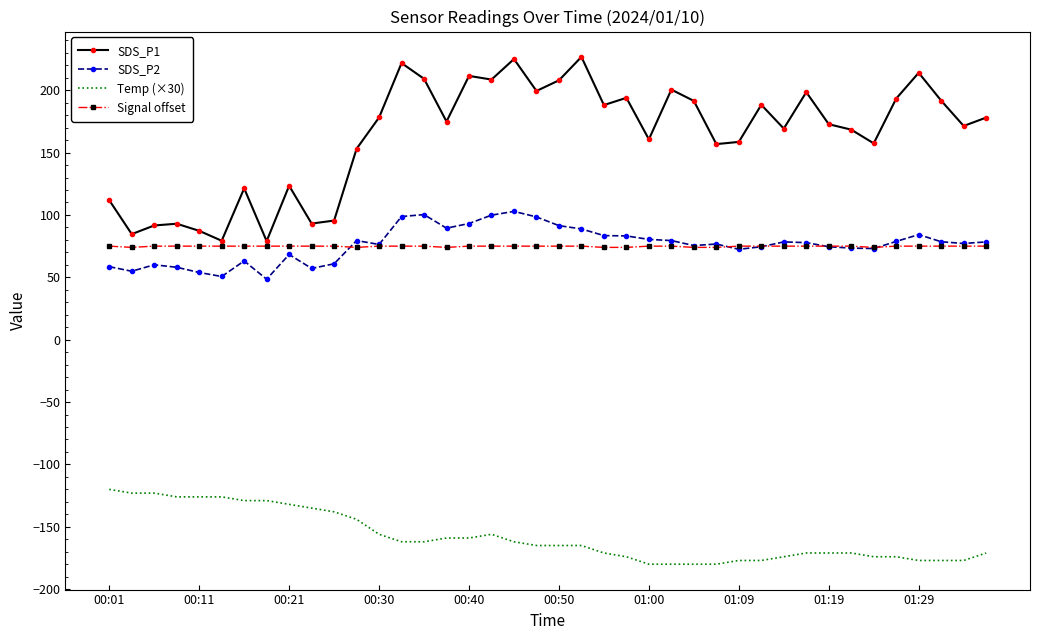

Which series has the widest spread of values?

SDS_P1